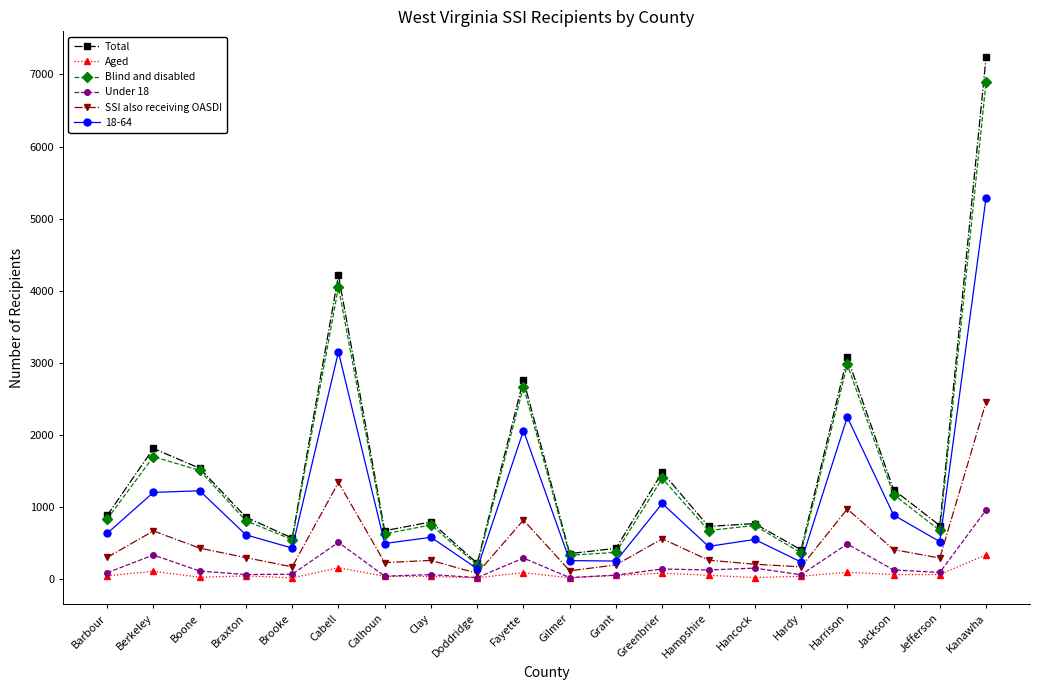

The 18-64 series shows 618 at Braxton. True or false?

True